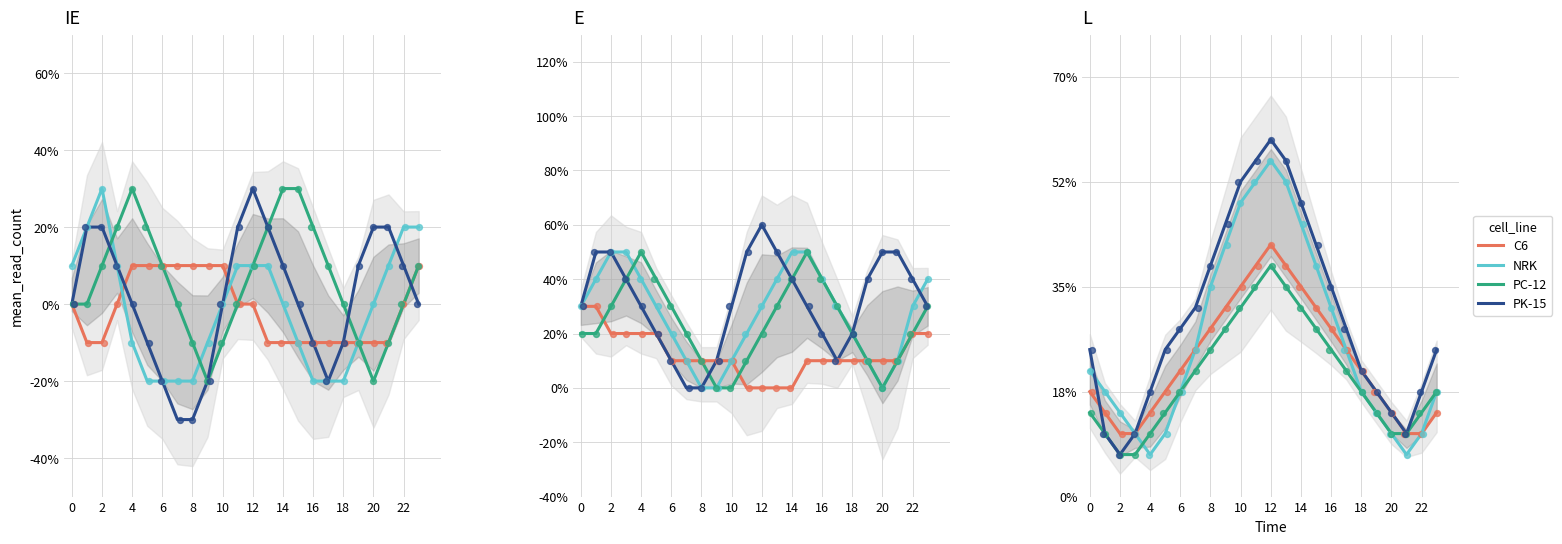

Which series contains the highest Y value?

PK-15